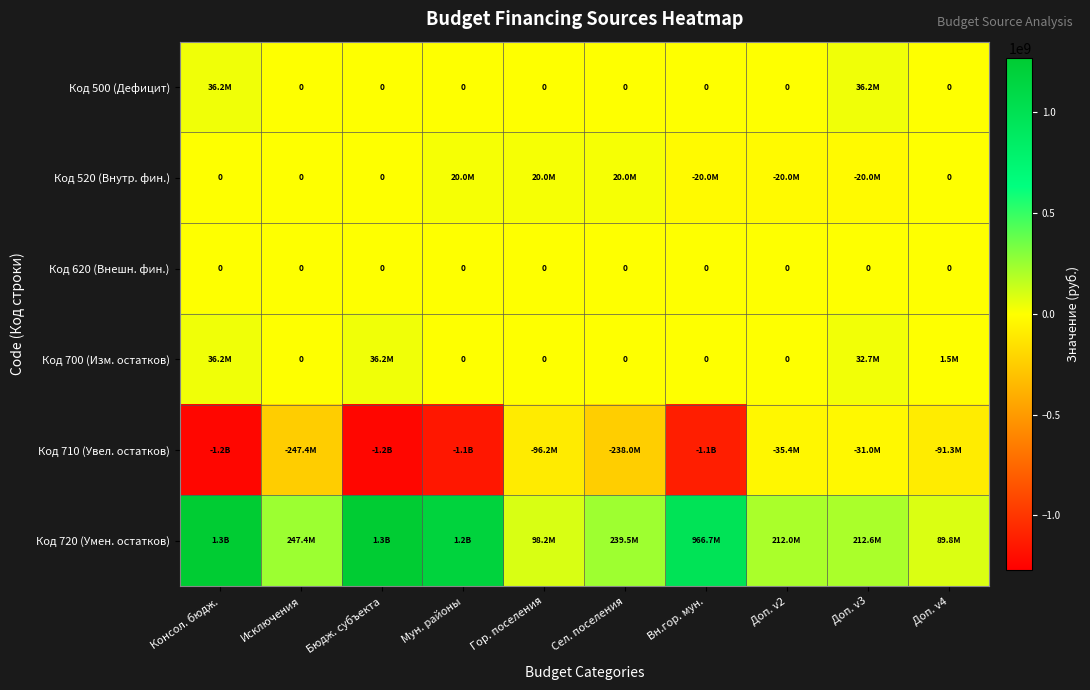

At how many categories does at least one series exceed 306931294?

4